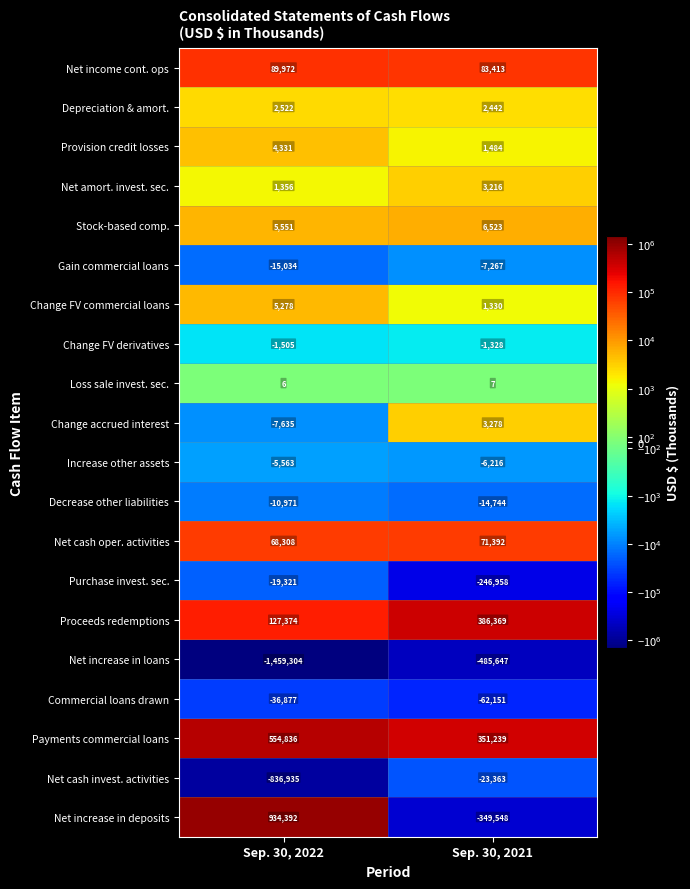

Rank the series by their maximum value, from lowest to highest.

Net increase in loans, Commercial loans drawn, Net cash invest. activities, Purchase invest. sec., Decrease other liabilities, Gain commercial loans, Increase other assets, Change FV derivatives, Loss sale invest. sec., Depreciation & amort., Net amort. invest. sec., Change accrued interest, Provision credit losses, Change FV commercial loans, Stock-based comp., Net cash oper. activities, Net income cont. ops, Proceeds redemptions, Payments commercial loans, Net increase in deposits